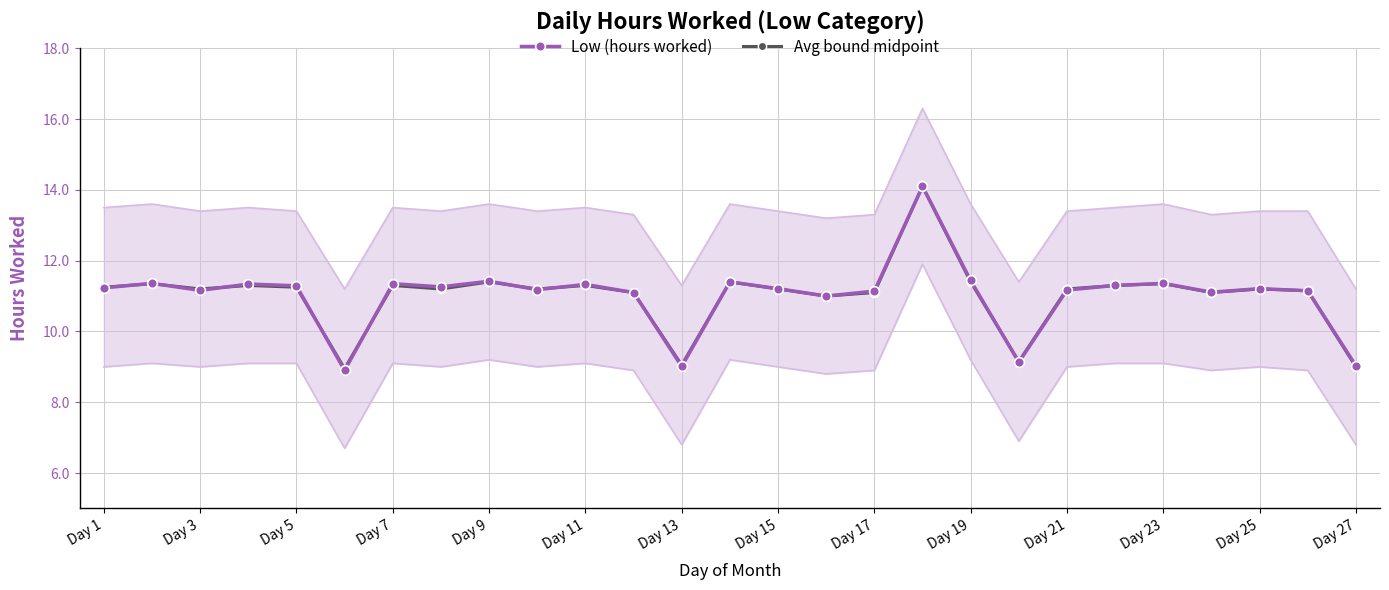

What is the minimum value for Low (hours worked)?

8.9